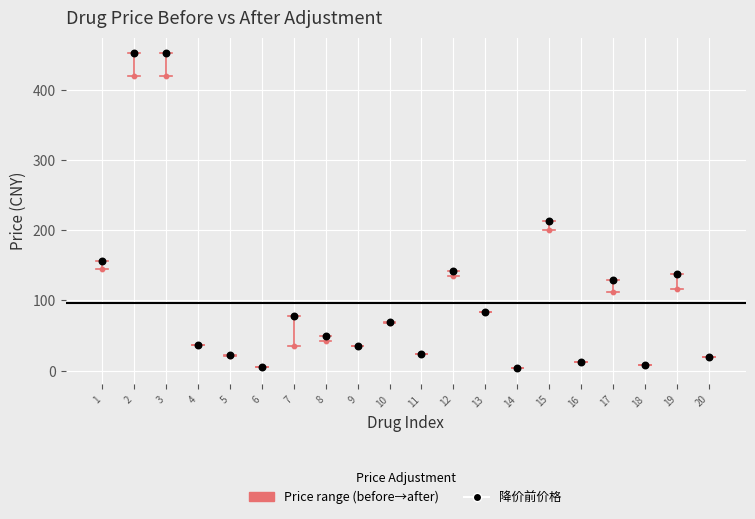

Across all series, what Y value is closest to 227?

213.0